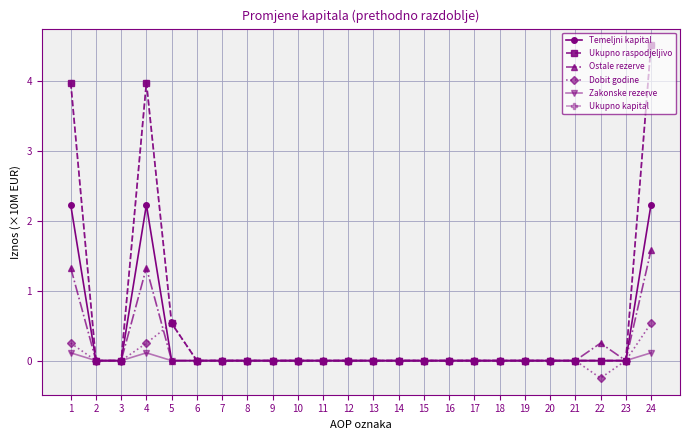

Does the chart display data point markers on the line(s)?

Yes